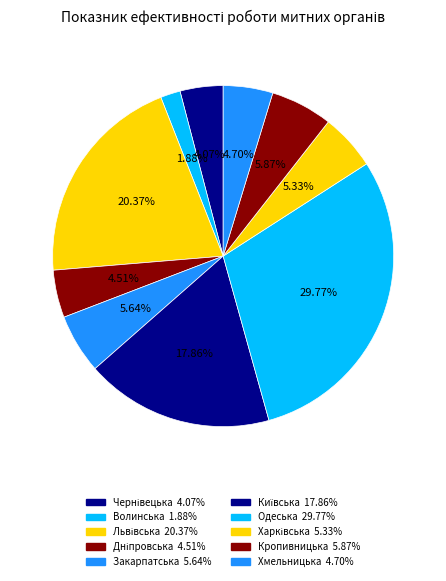

To the nearest percent, what is the average slice percentage?

10%